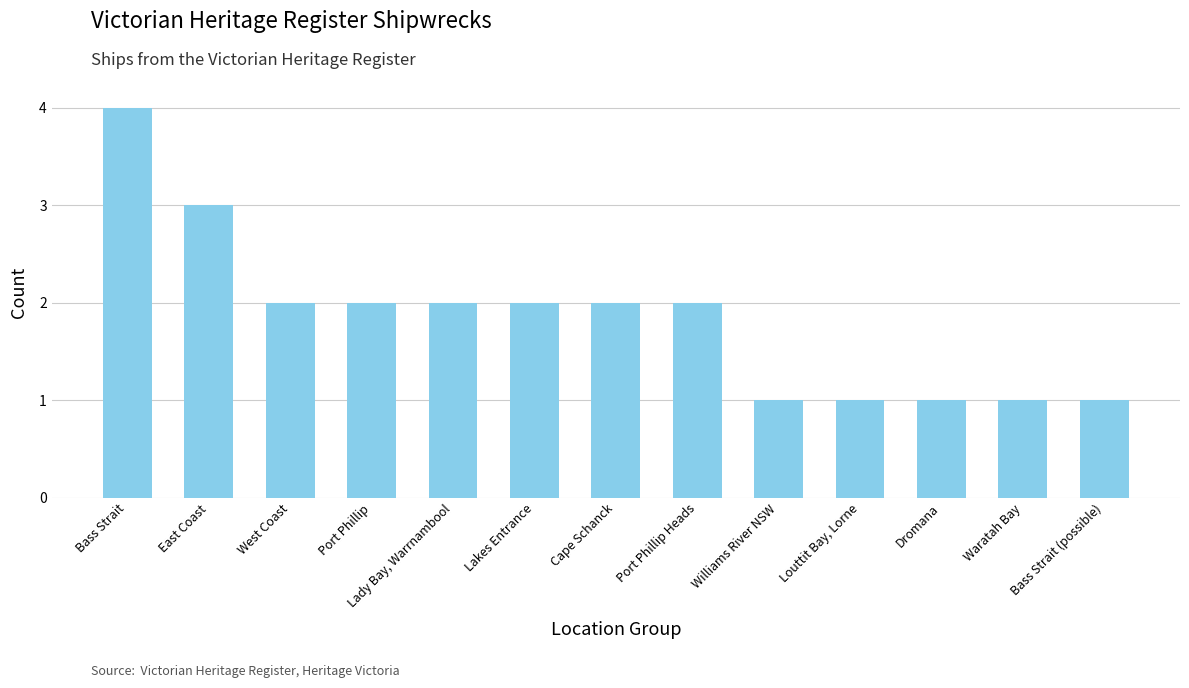

What is the maximum value shown in the chart?

4